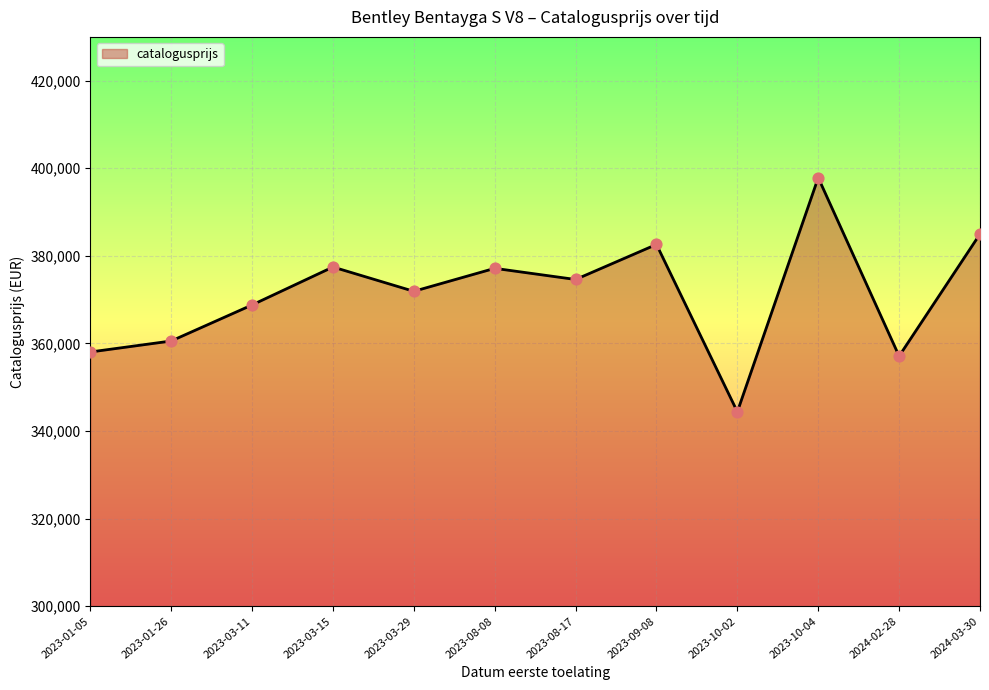

Between 2023-10-04 and 2023-08-17, which is larger?

2023-10-04